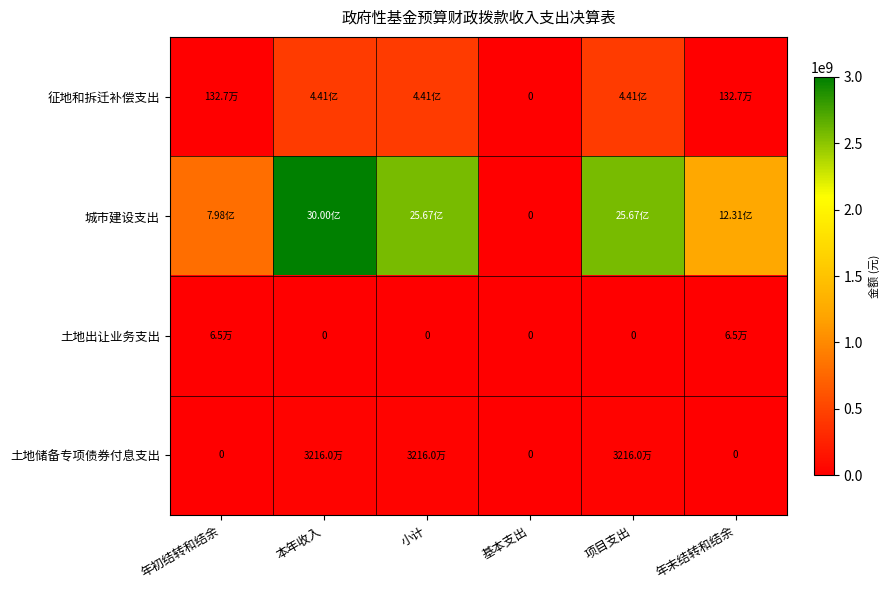

Which series has the widest spread of values?

城市建设支出